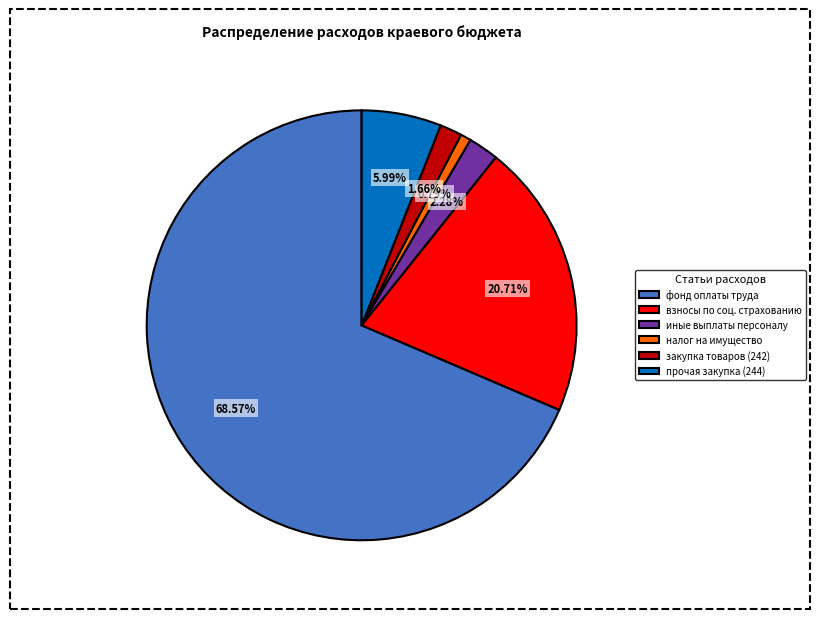

Which has a higher value, прочая закупка (244) or закупка товаров (242)?

прочая закупка (244)